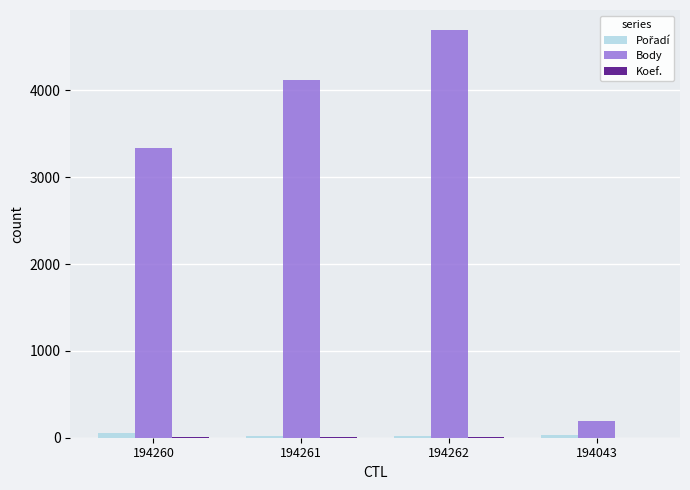

At which label is Body closest to 2444?

194260